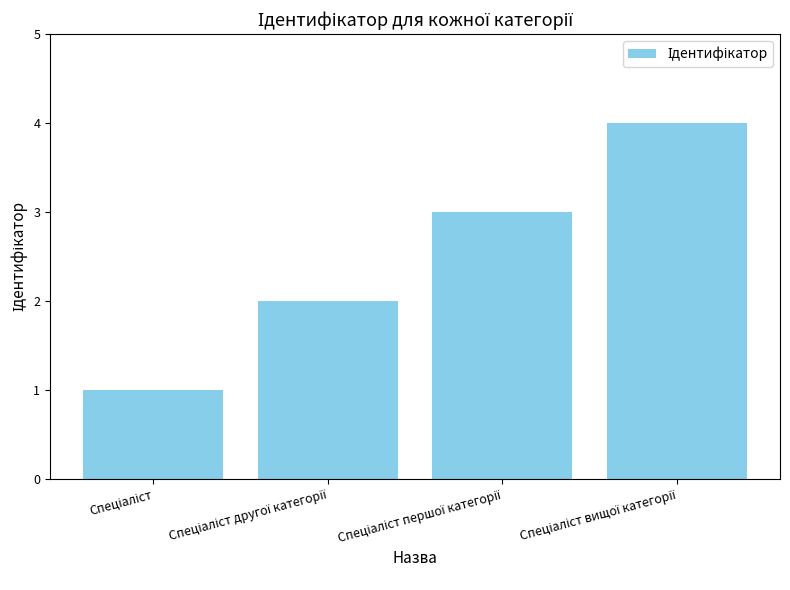

What is the maximum value shown in the chart?

4